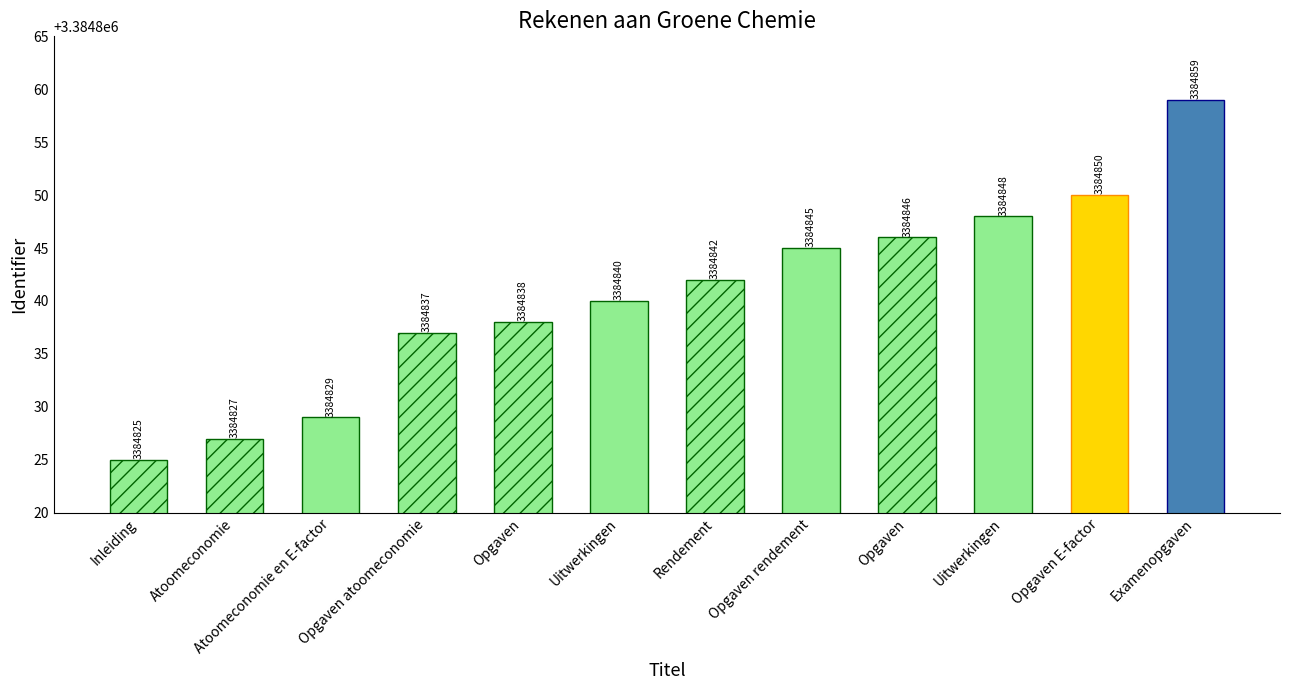

How many bars are there in total?

12